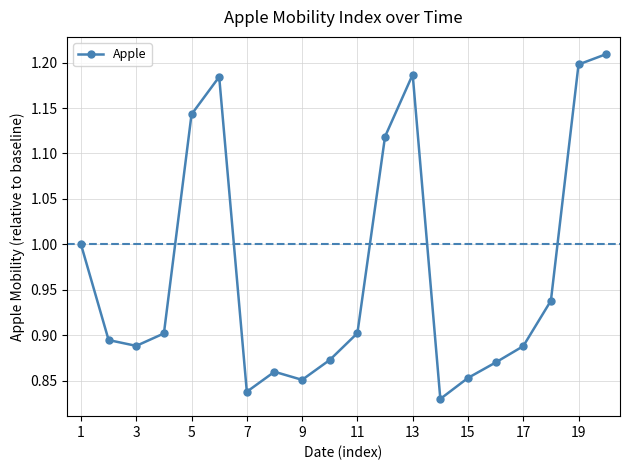

What is the difference between the second highest and second lowest values?

0.4